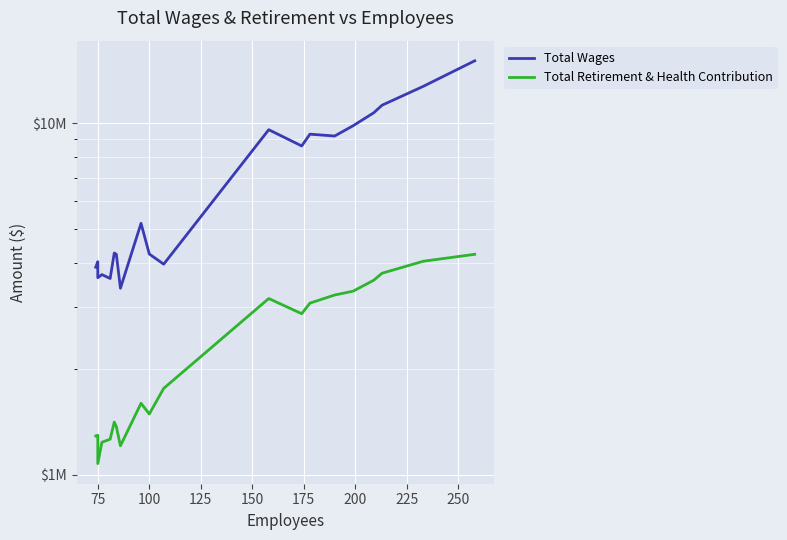

How many interior local peaks does the Total Retirement & Health Contribution series have?

4